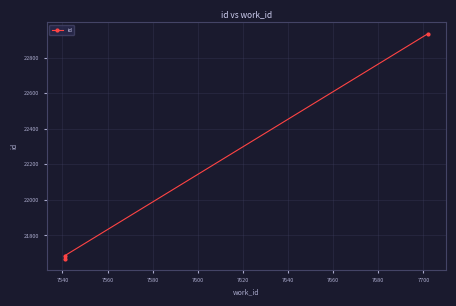

How many data points does each series have?

3